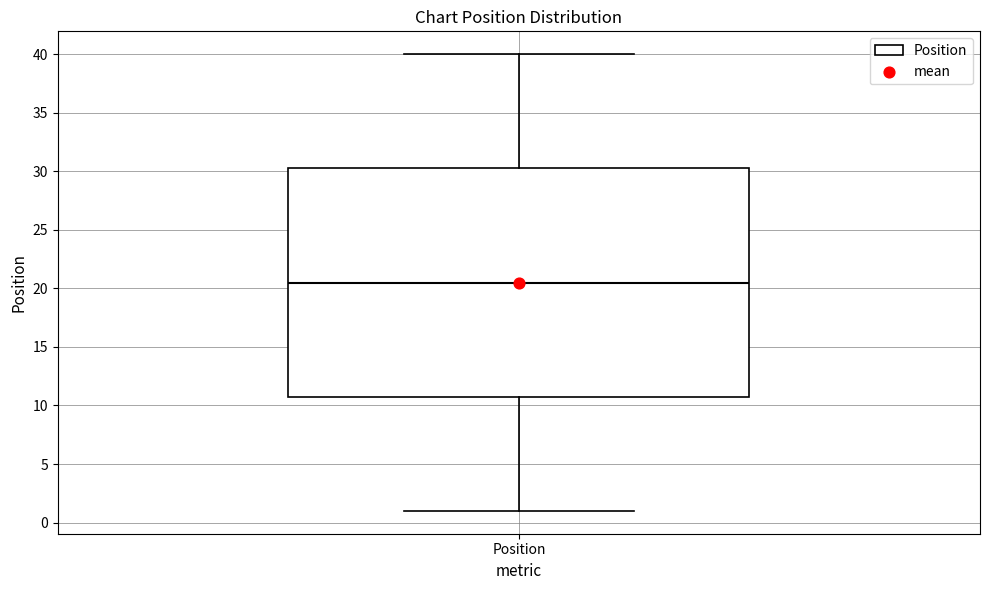

Where is the lower edge of the box for Position on the y-axis? The values are not printed on the chart, so give them approximately, as read against the axis.

11.0